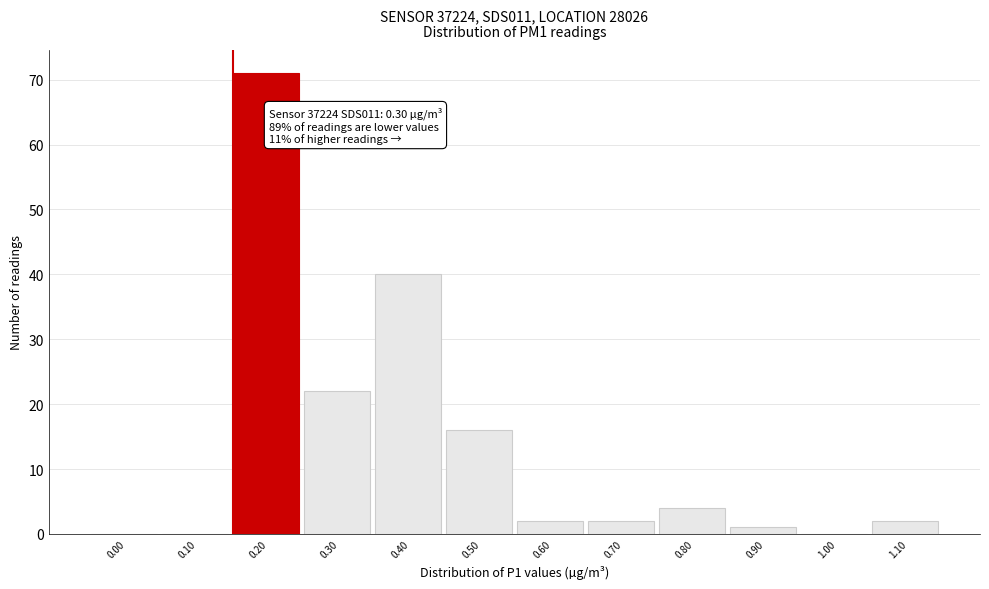

Reading left to right, transcribe all the data shown in this chart.

0.00=0	0.10=0	0.20=71	0.30=22	0.40=40	0.50=16	0.60=2	0.70=2	0.80=4	0.90=1	1.00=0	1.10=2